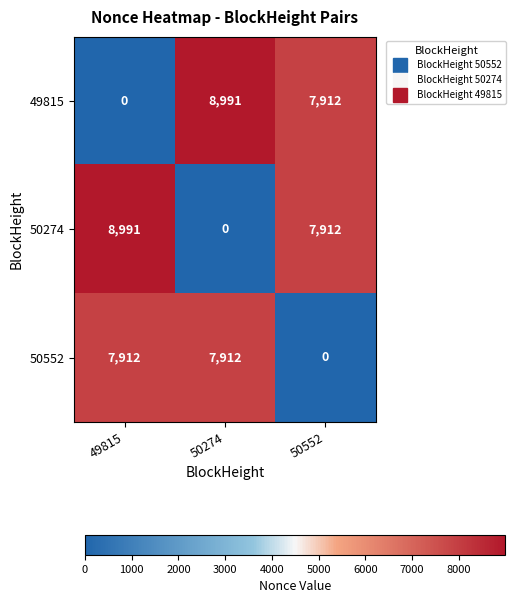

What is the difference between the maximum and minimum values in the 50552 series?

7912